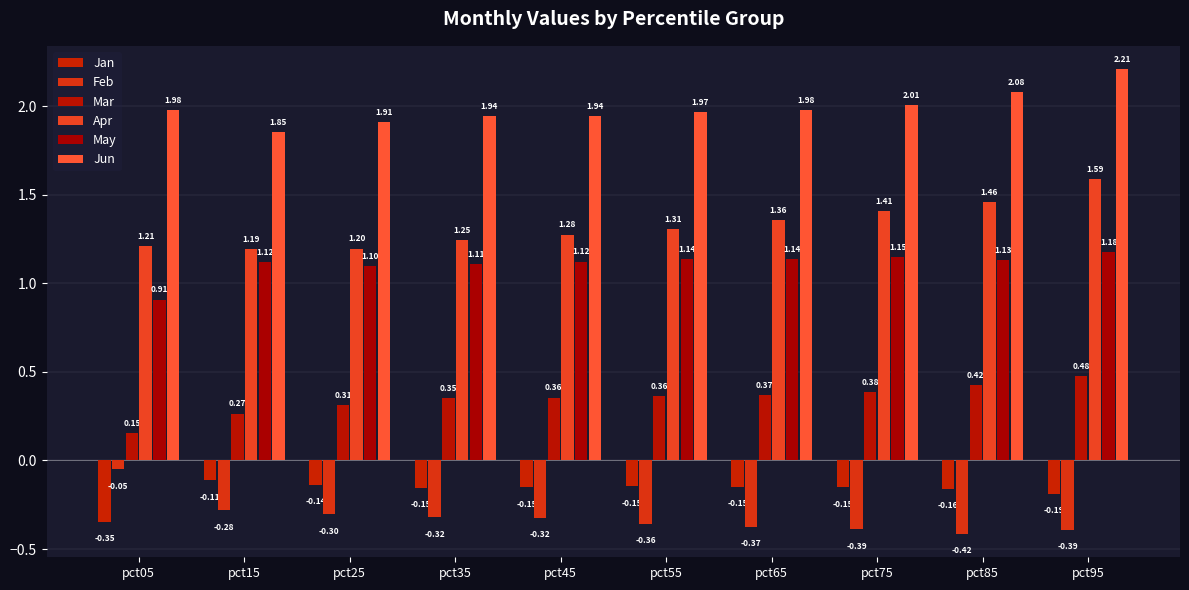

The value of Jun at pct45 is 0.8. True or false?

False